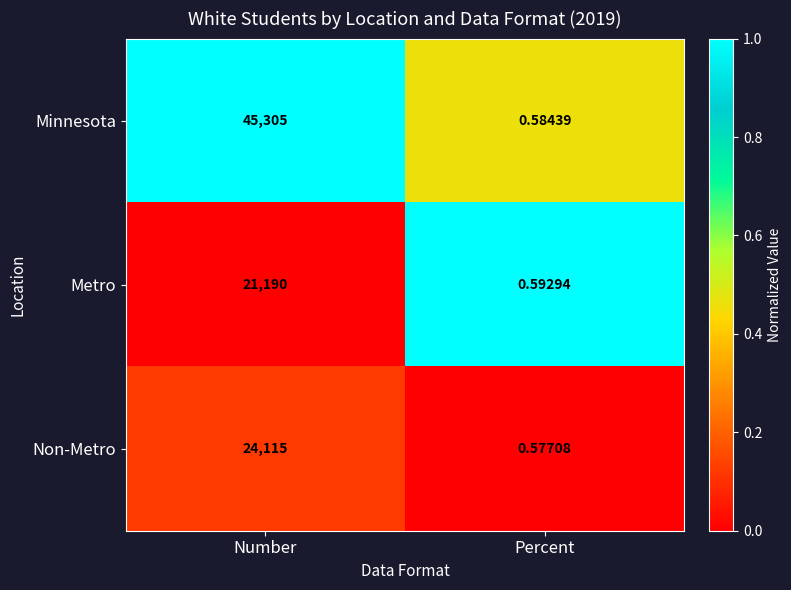

Between Number and Percent, which series saw the biggest shift?

Minnesota